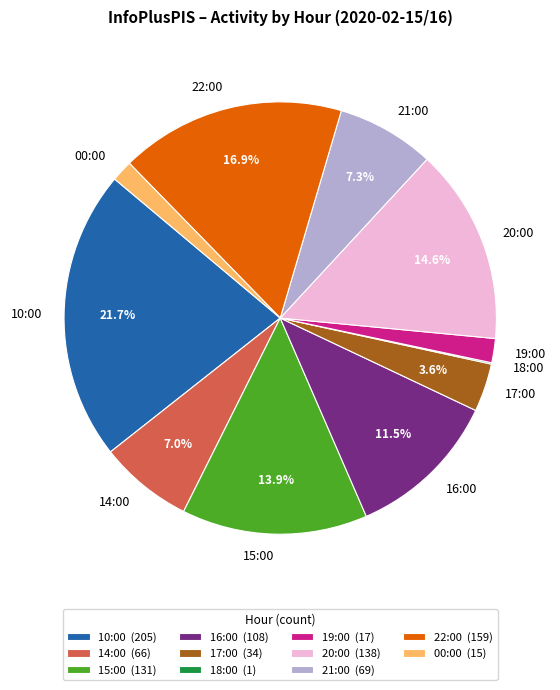

What portion of the pie excludes 22:00?

83.1%